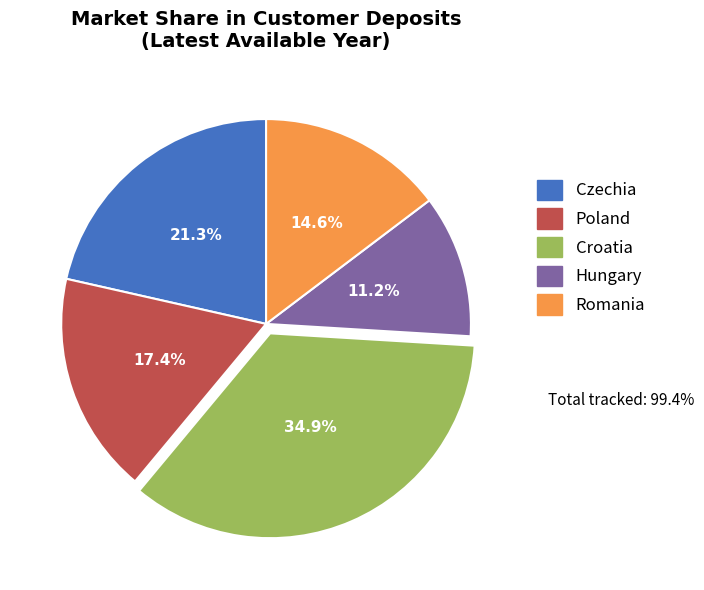

Is there a majority slice in this chart?

No